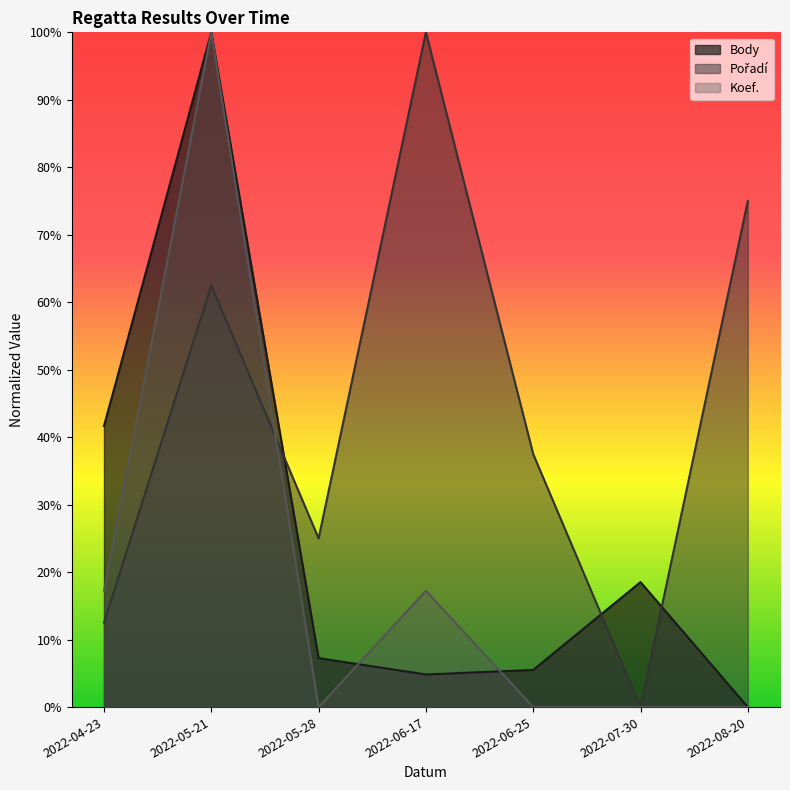

Which category has the lowest value across all series?

2022-05-28